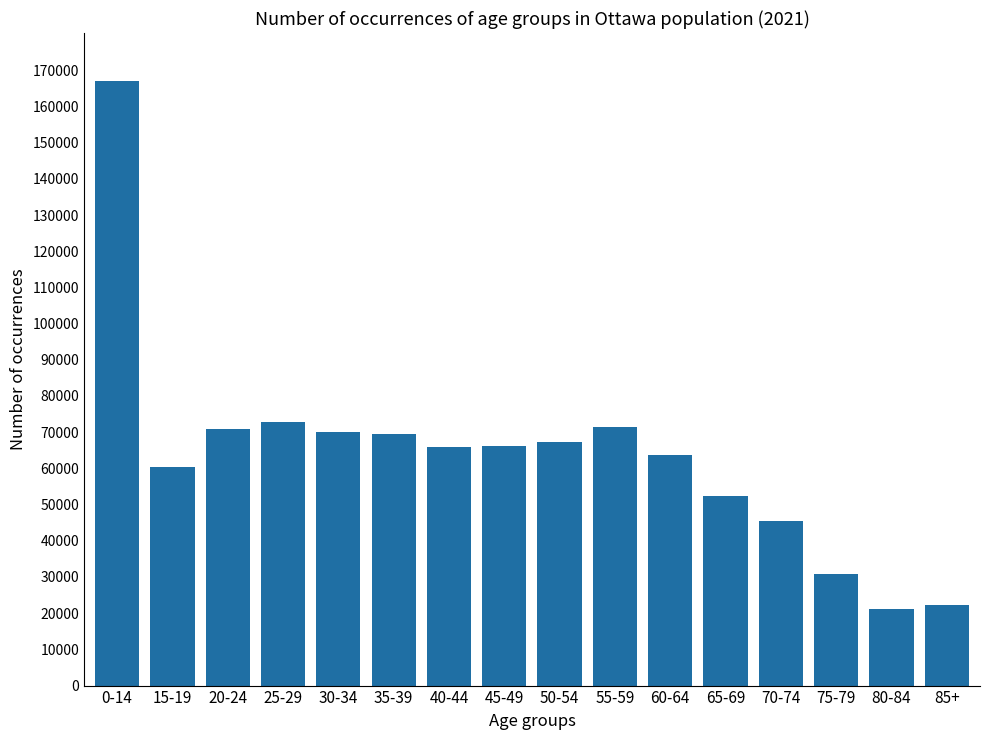

Between 70-74 and 15-19, which is larger?

15-19